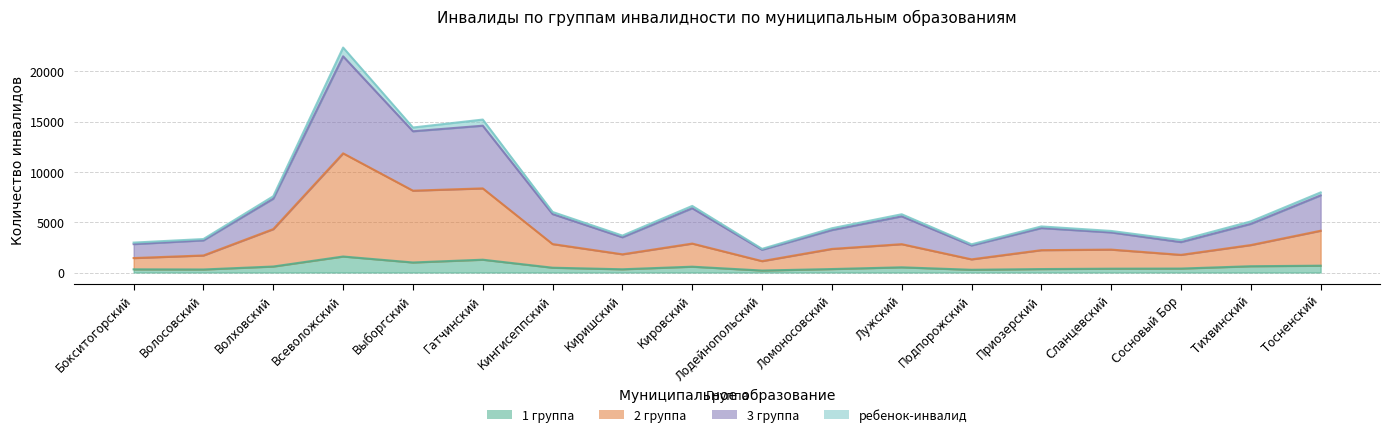

What is the label of the 1st point from the right?

Тосненский